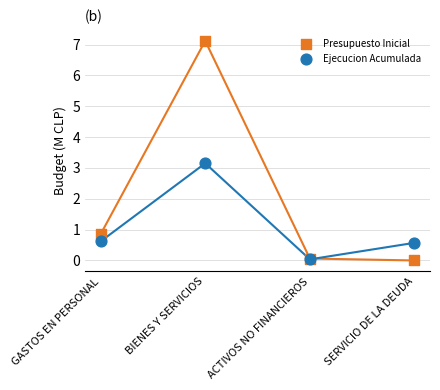

In the Presupuesto Inicial series, what Y value is closest to 3?

0.8